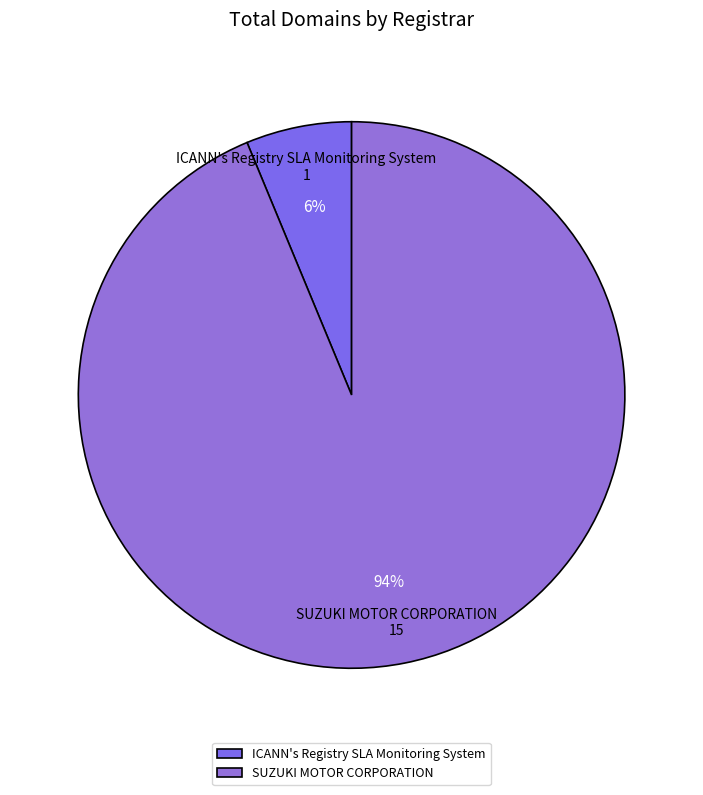

Which category has the biggest portion of the pie?

SUZUKI MOTOR CORPORATION